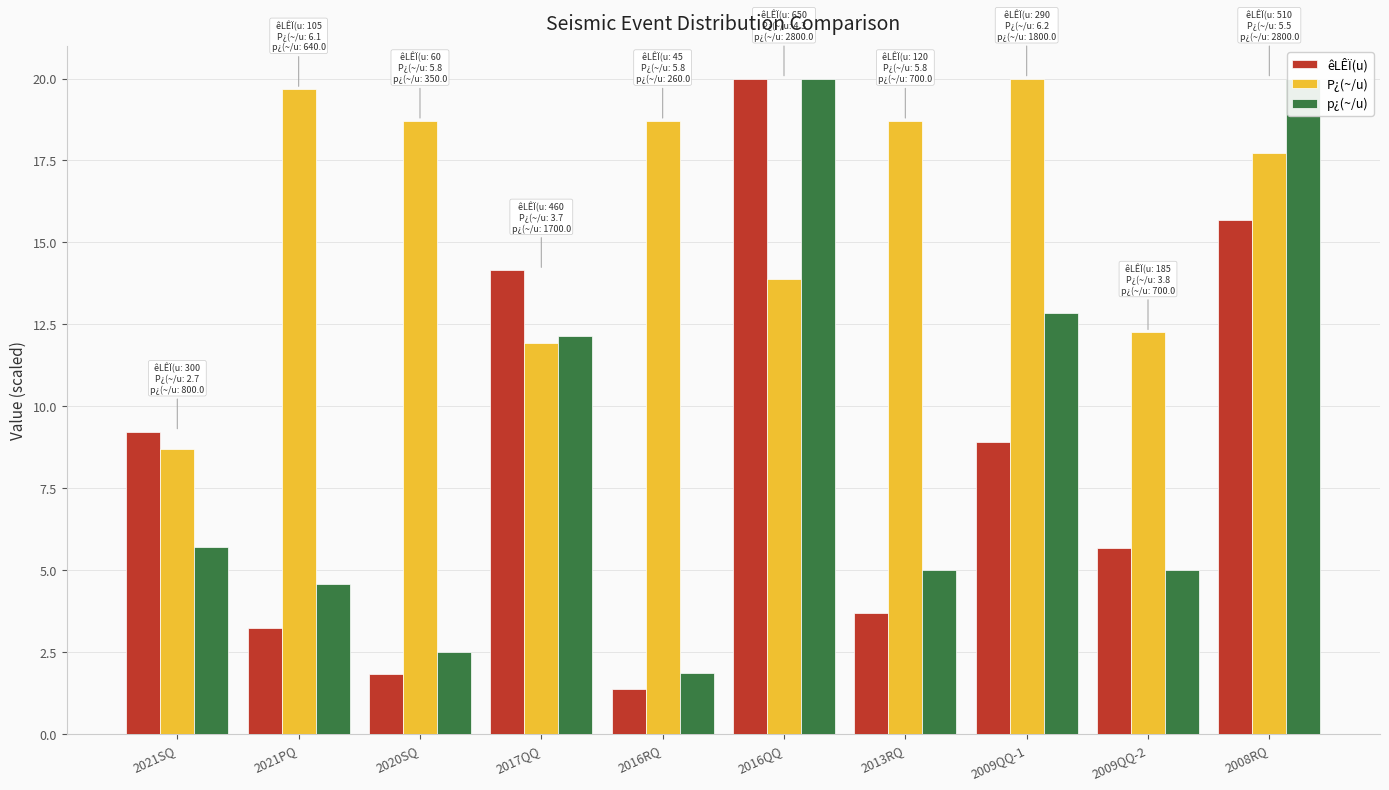

How many values in the P¿(~/u) series exceed 18?

5